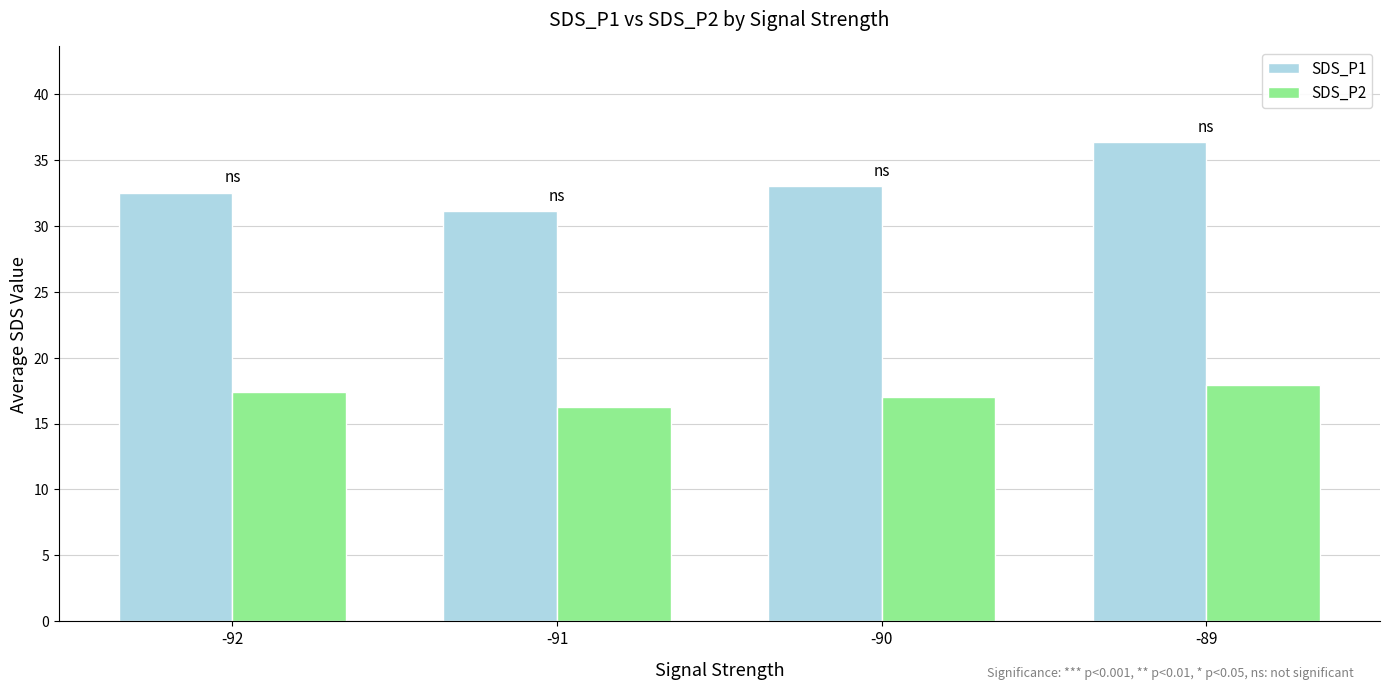

Which series has the largest total across all categories?

SDS_P1